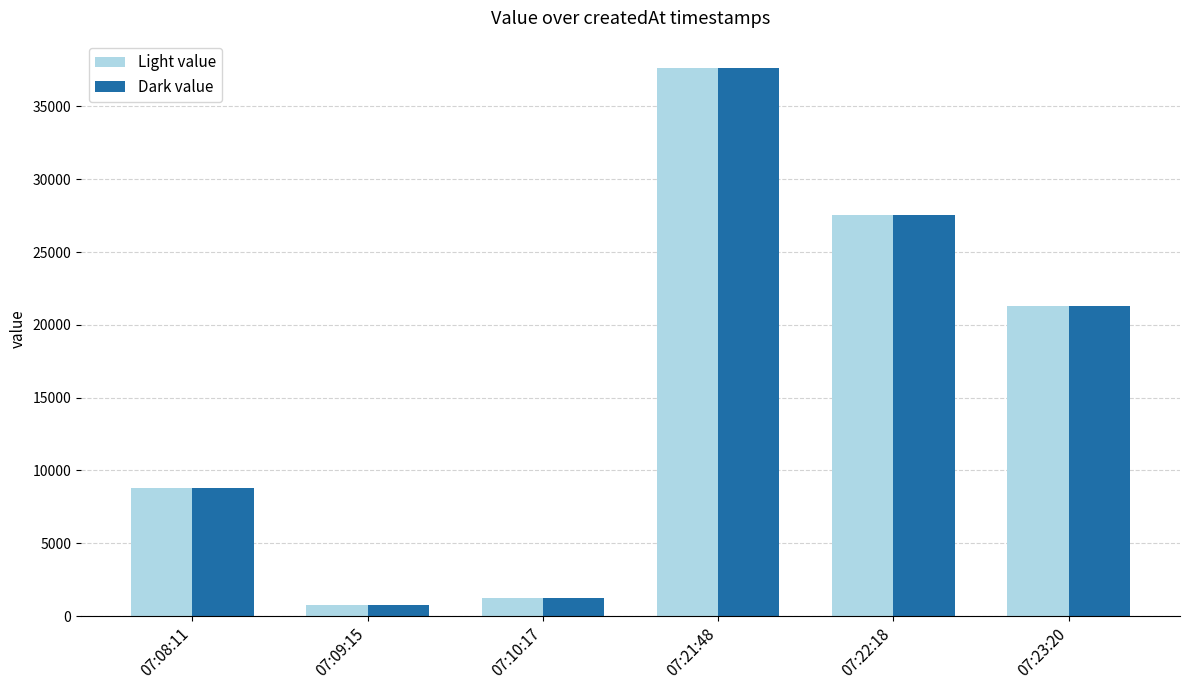

Reading left to right, what are all the values shown in this chart?

Light: 07:08:11=8828	07:09:15=748	07:10:17=1236	07:21:48=37632	07:22:18=27520	07:23:20=21312
Dark: 07:08:11=8828	07:09:15=748	07:10:17=1236	07:21:48=37632	07:22:18=27520	07:23:20=21312